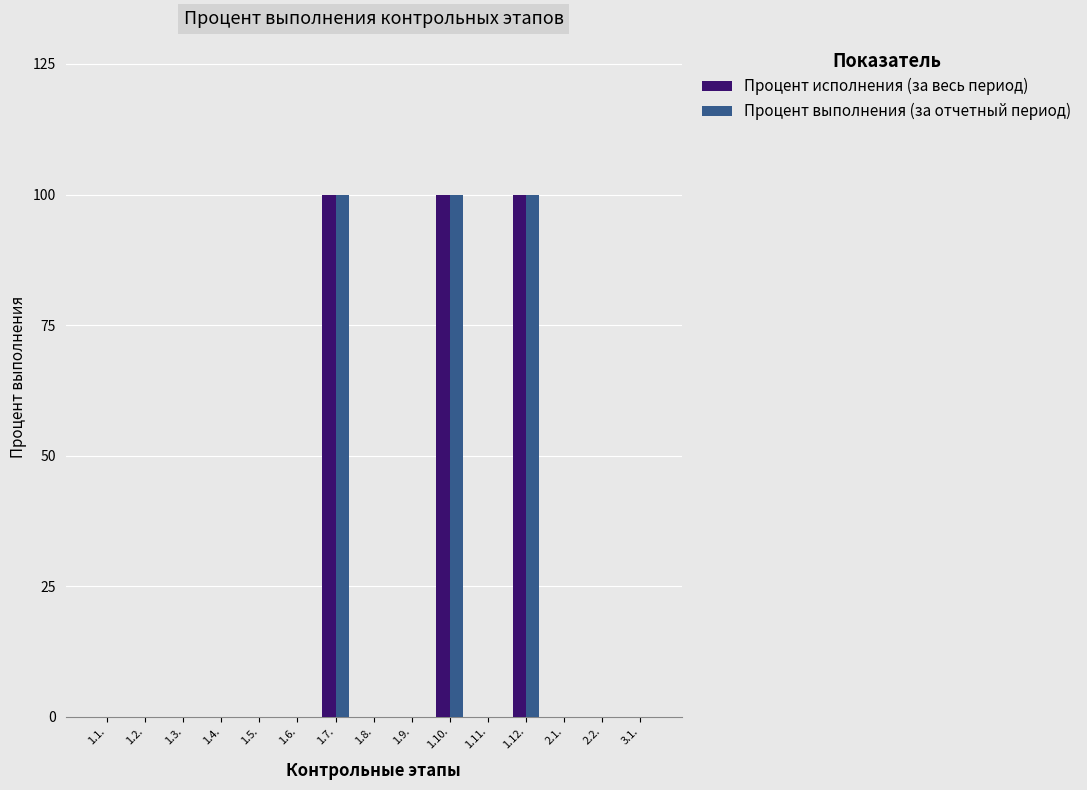

What is the greatest value displayed?

100